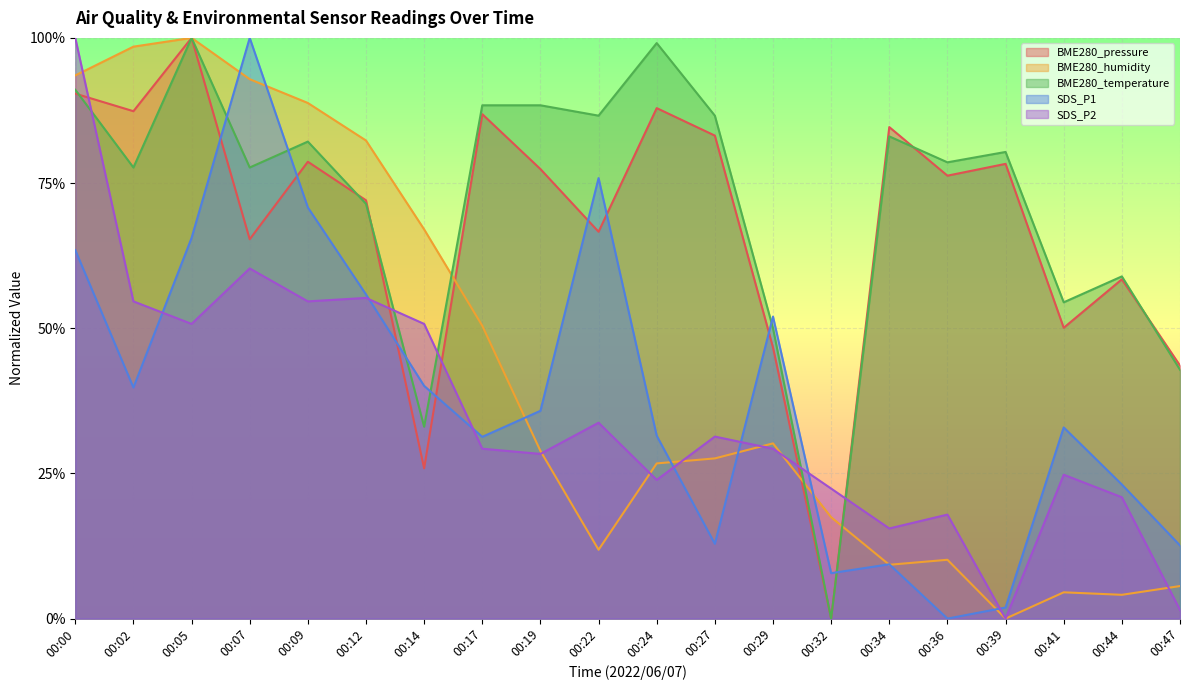

What is the value of the BME280_humidity point at the 16th from the left?

0.1